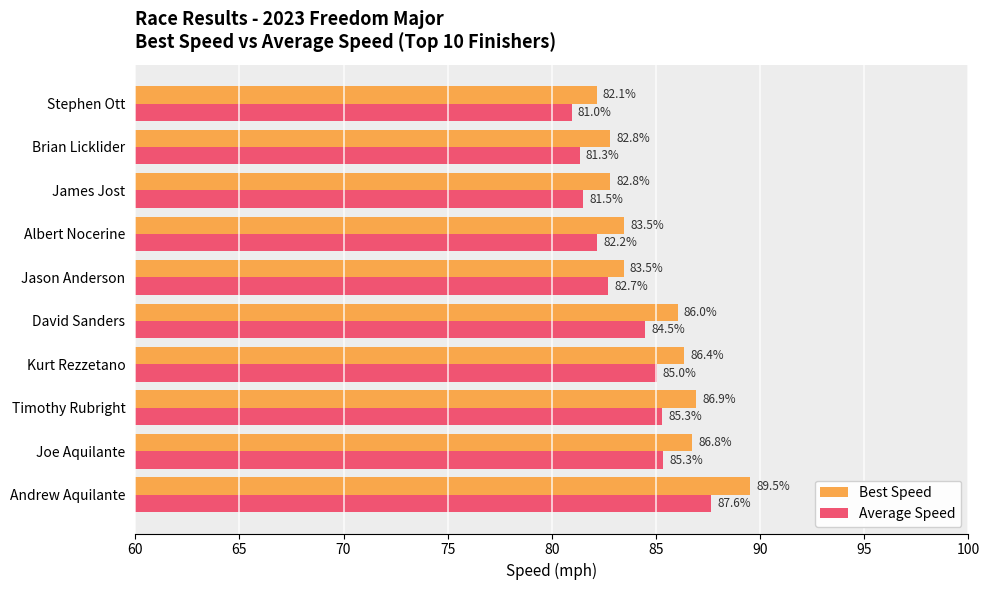

List the series in order of their peak value, highest first.

Best Speed, Average Speed